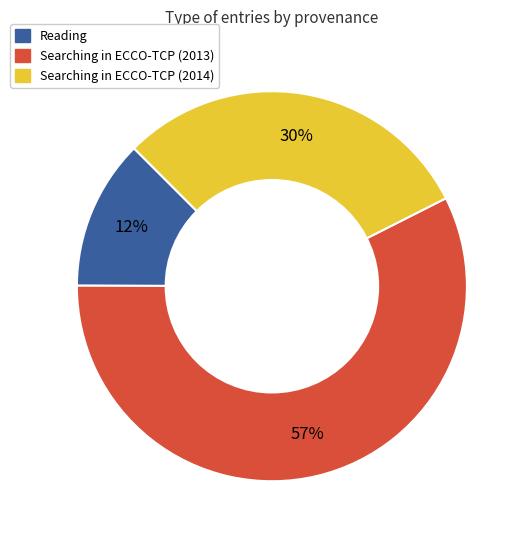

To the nearest percent, what percentage of the pie is Searching in ECCO-TCP (2014)?

30%